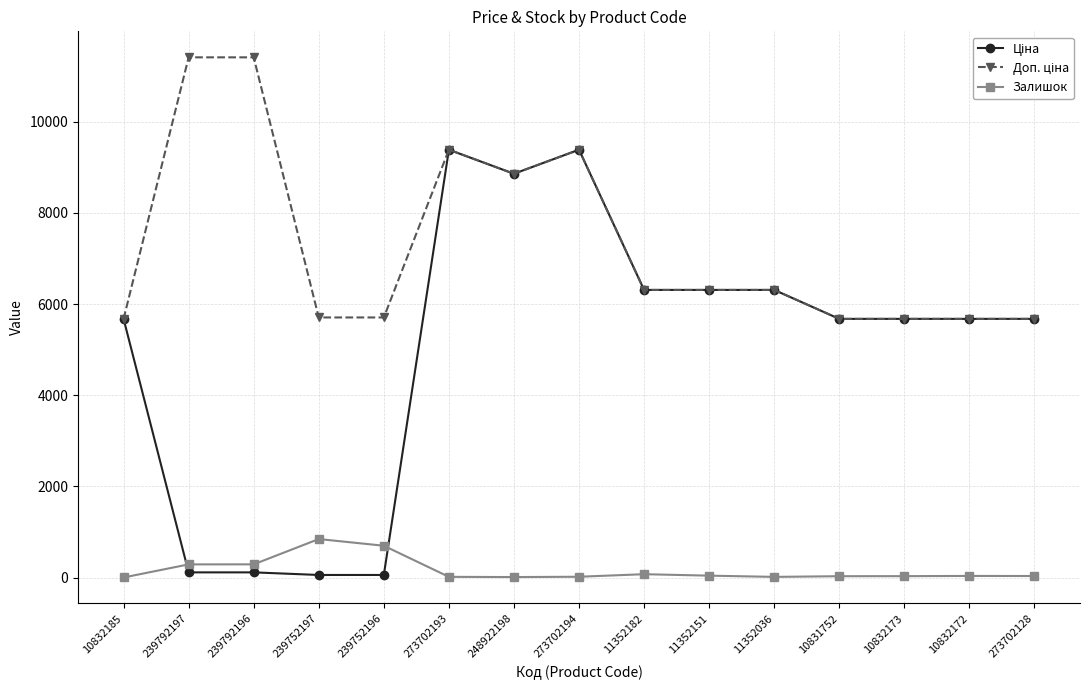

What is the maximum value for Залишок?

845.0